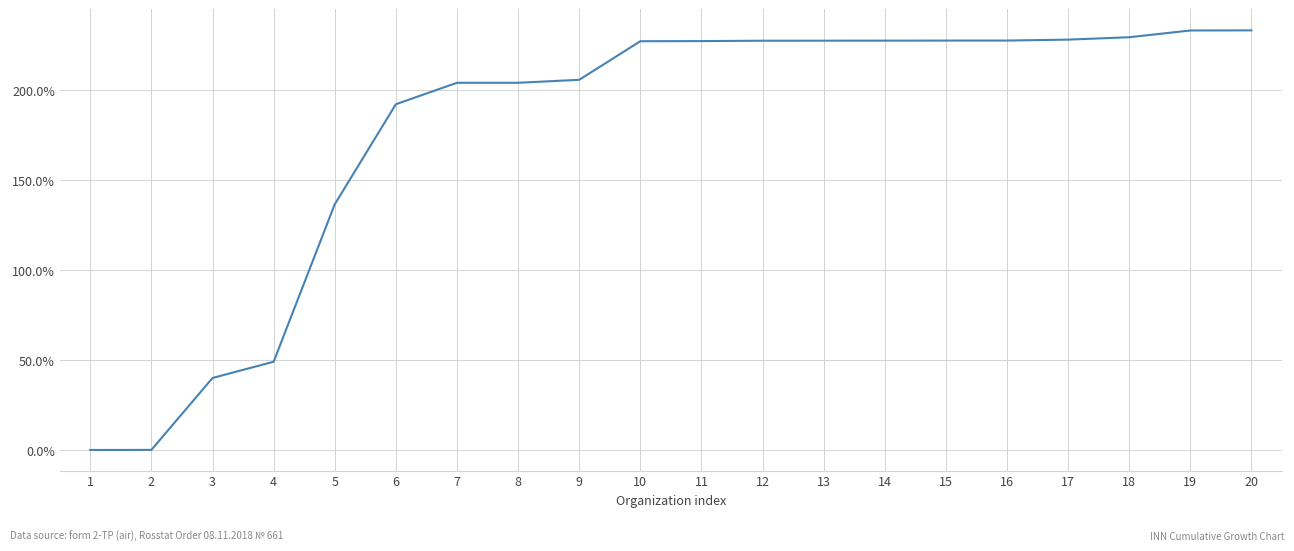

The chart shows a value of 328.8 at 10. True or false?

False